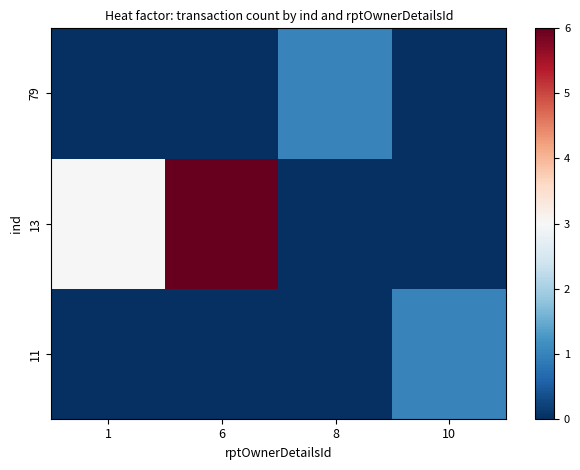

How many categories are shown in the chart?

4